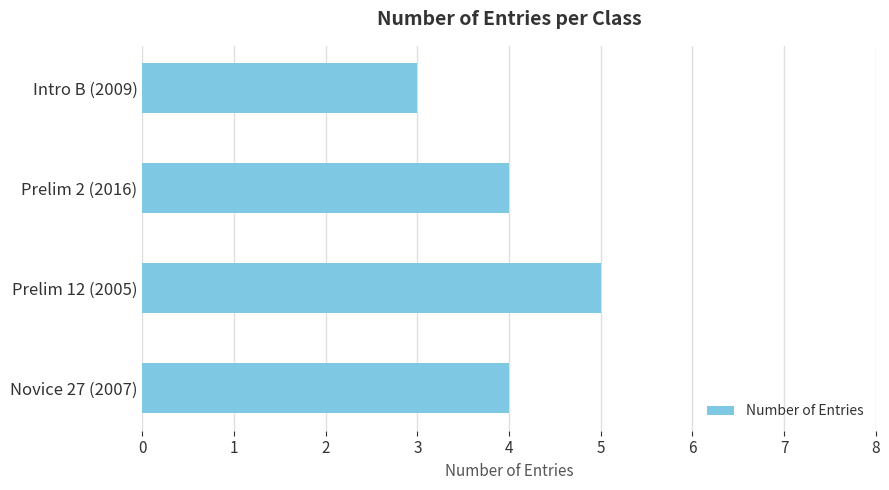

What is the greatest value displayed?

5